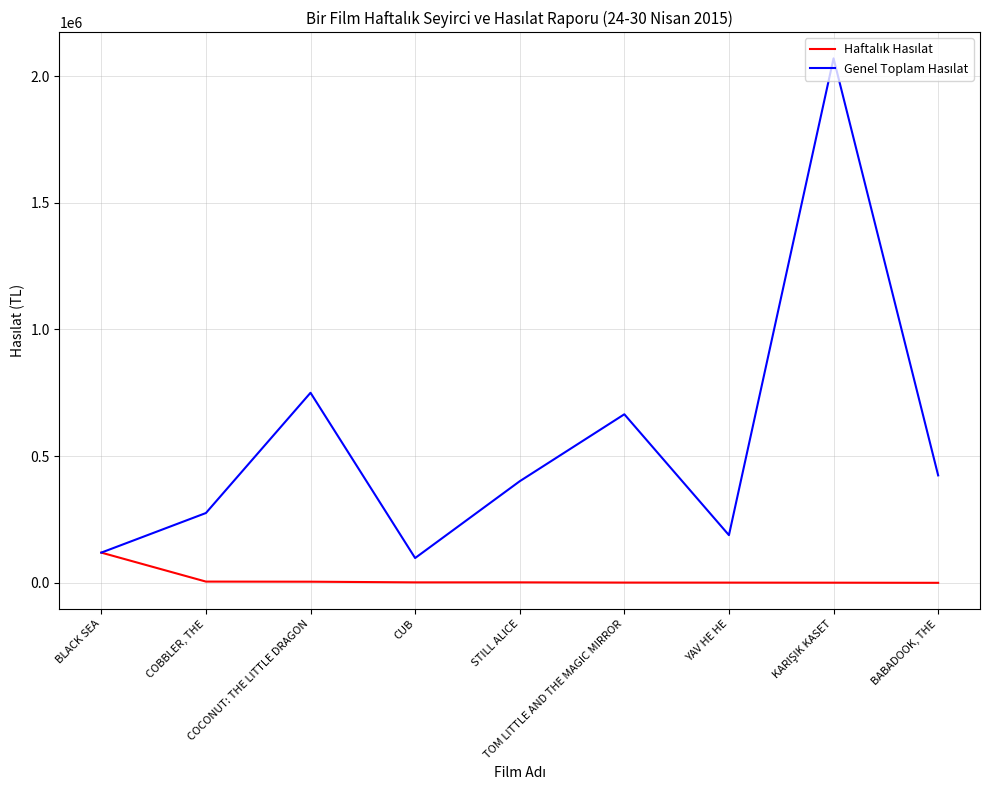

What is the label of the 3rd point from the left?

COCONUT: THE LITTLE DRAGON